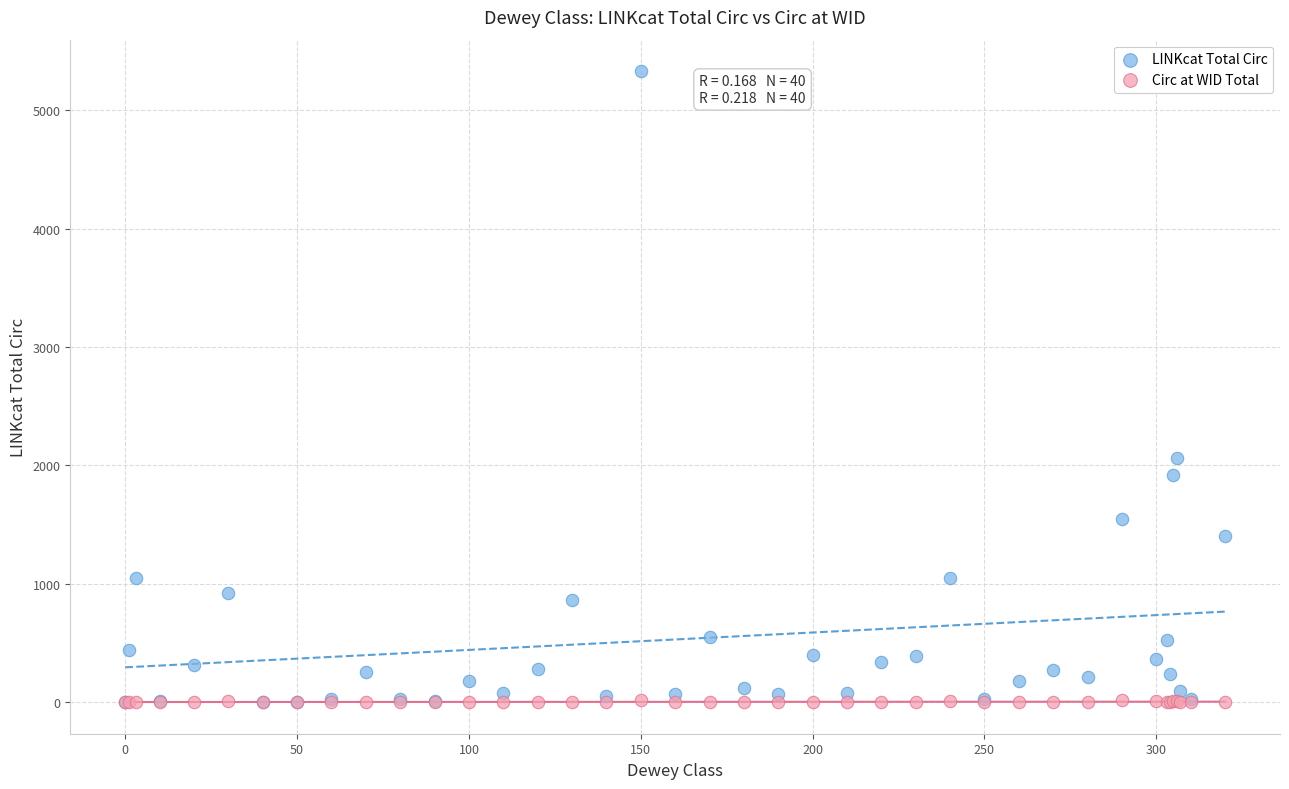

What are all the series names shown in the legend?

LINKcat Total Circ, Circ at WID Total